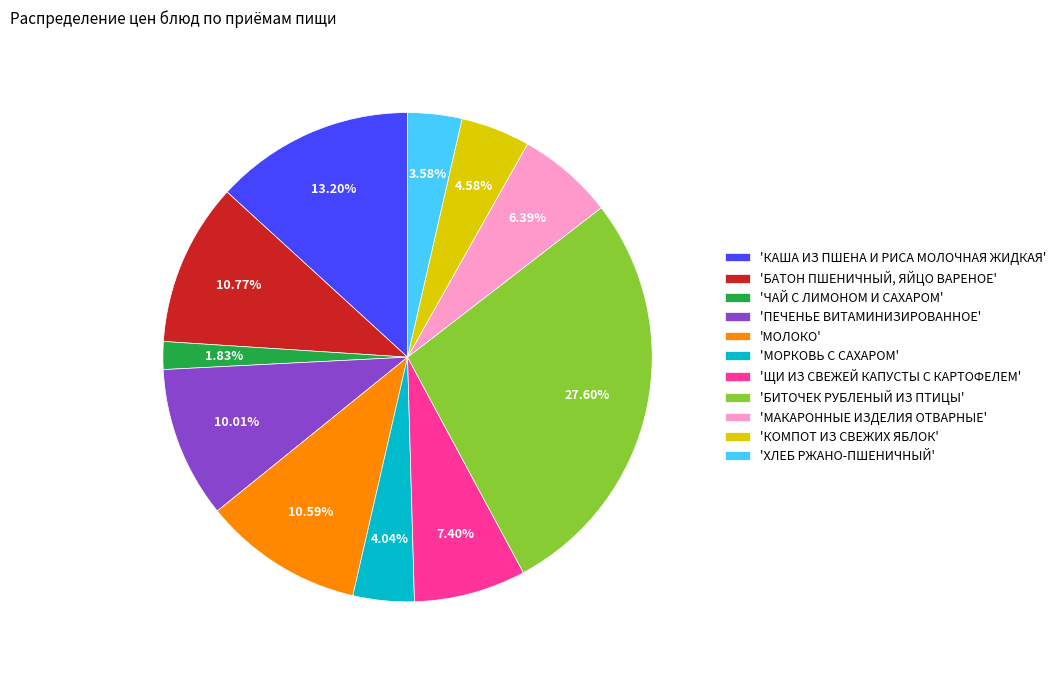

What is the largest slice in the pie chart?

'БИТОЧЕК РУБЛЕНЫЙ ИЗ ПТИЦЫ'